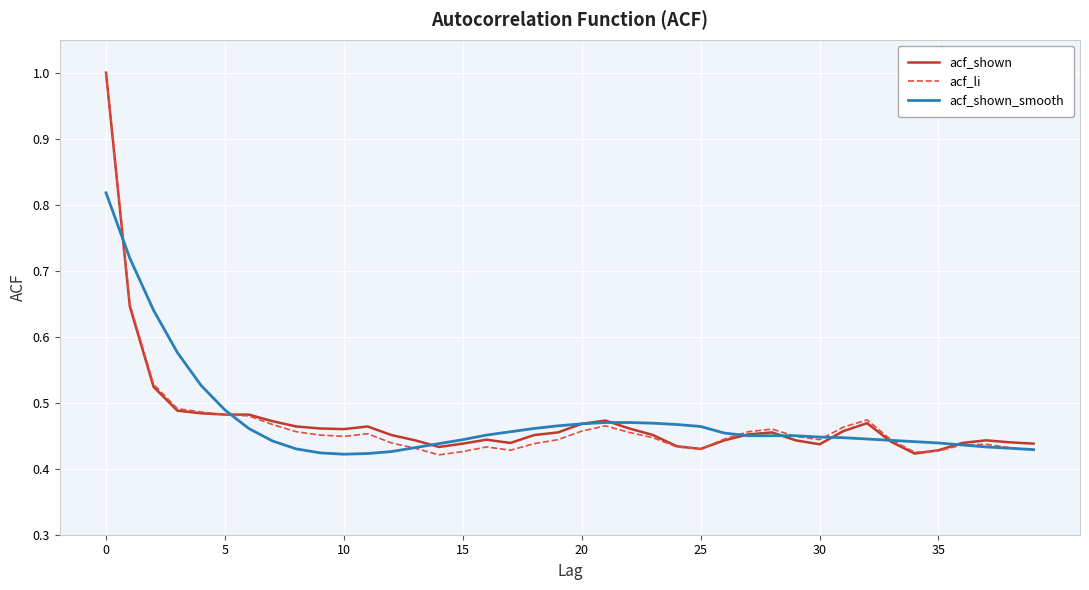

What is the label of the 15th point from the right?

25